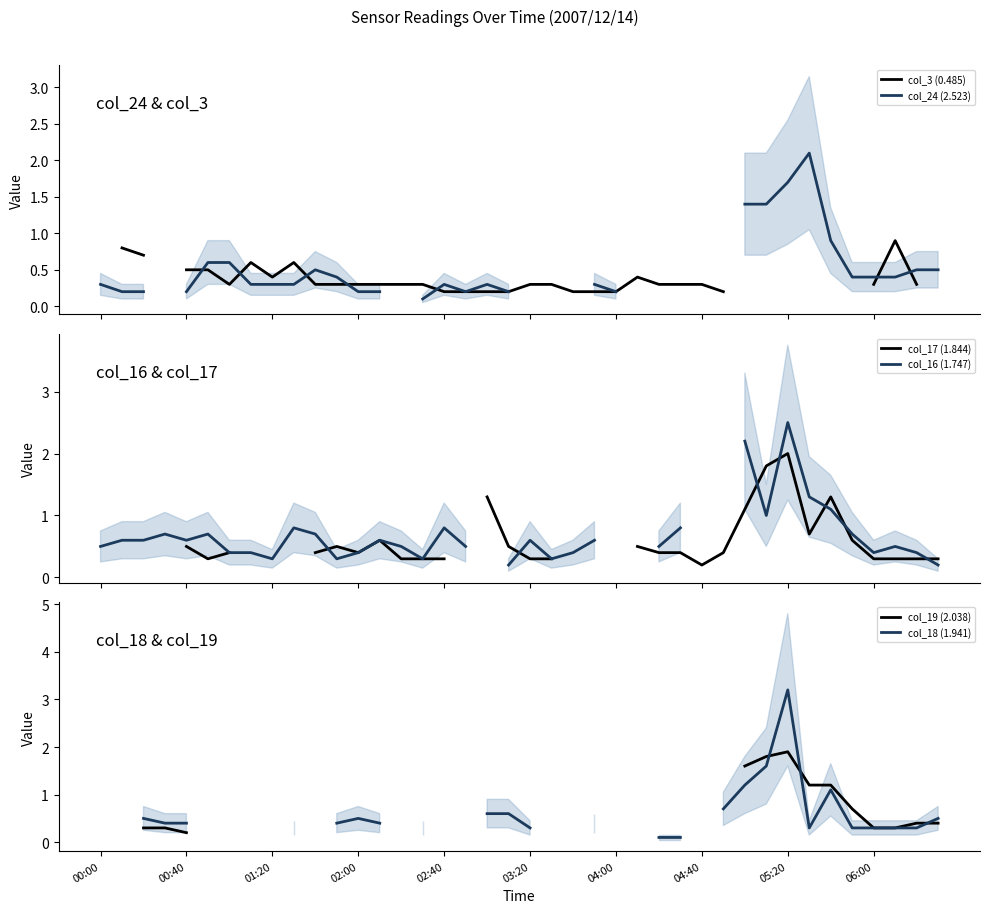

Does the chart display data point markers on the line(s)?

No